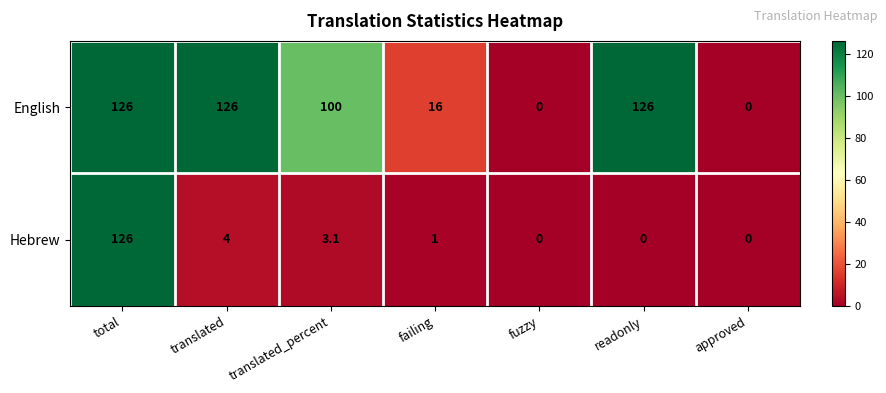

At how many categories does at least one series exceed 2?

5